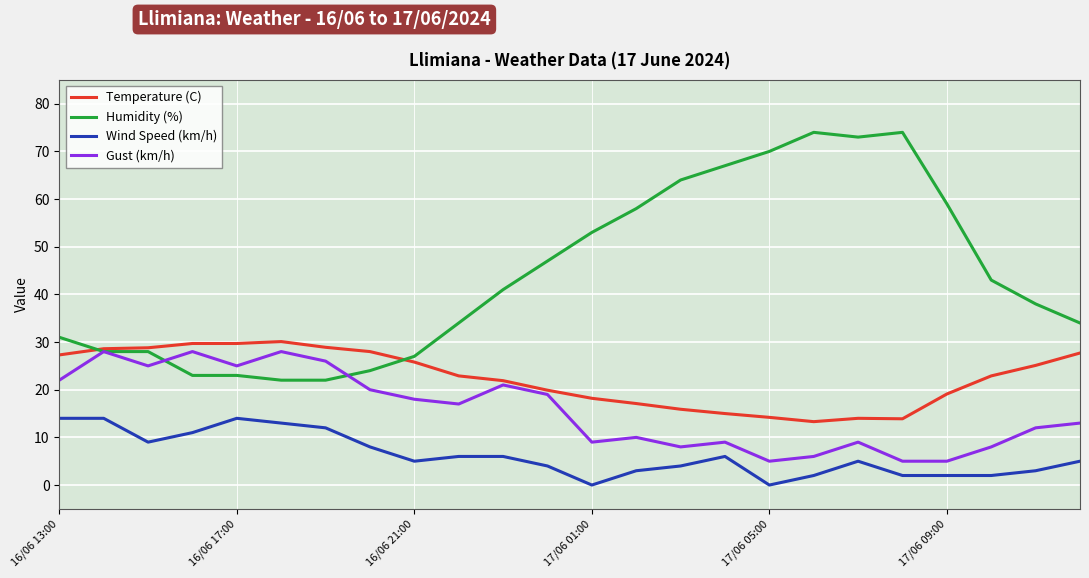

How many lines are shown in the chart?

4